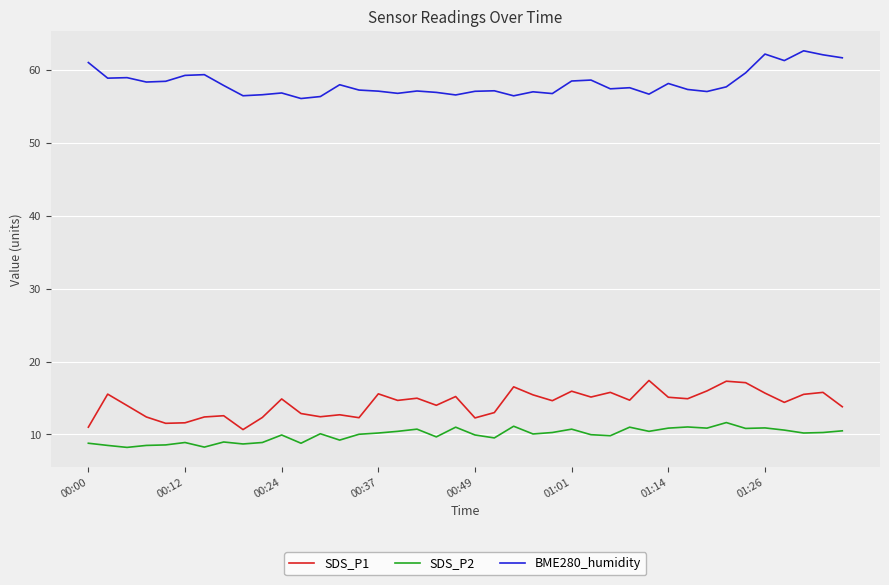

True or false: BME280_humidity has more than 1 interior local peaks.

True